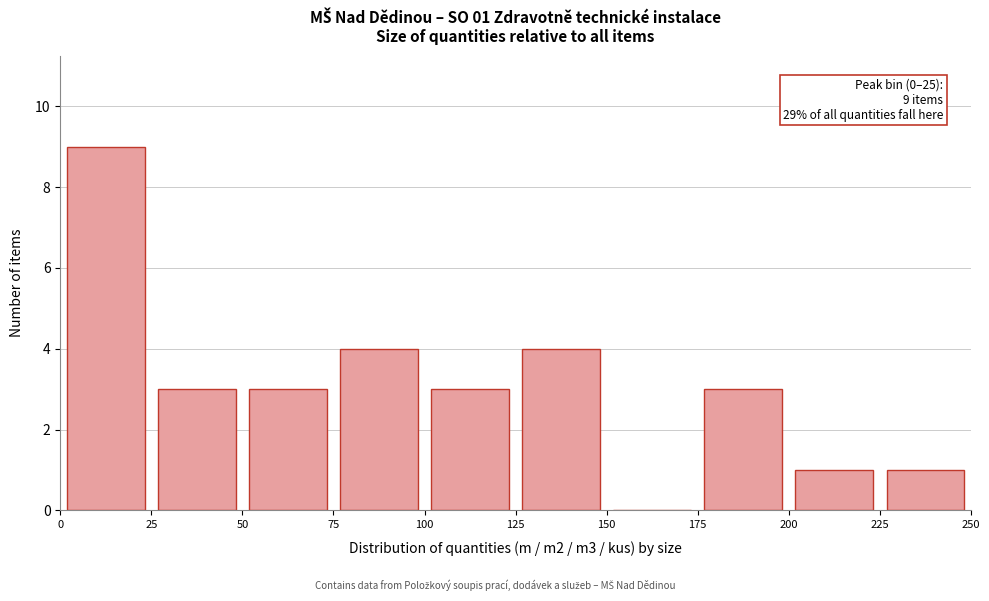

Over which range of the x-axis is the bar tallest?

0 to 25